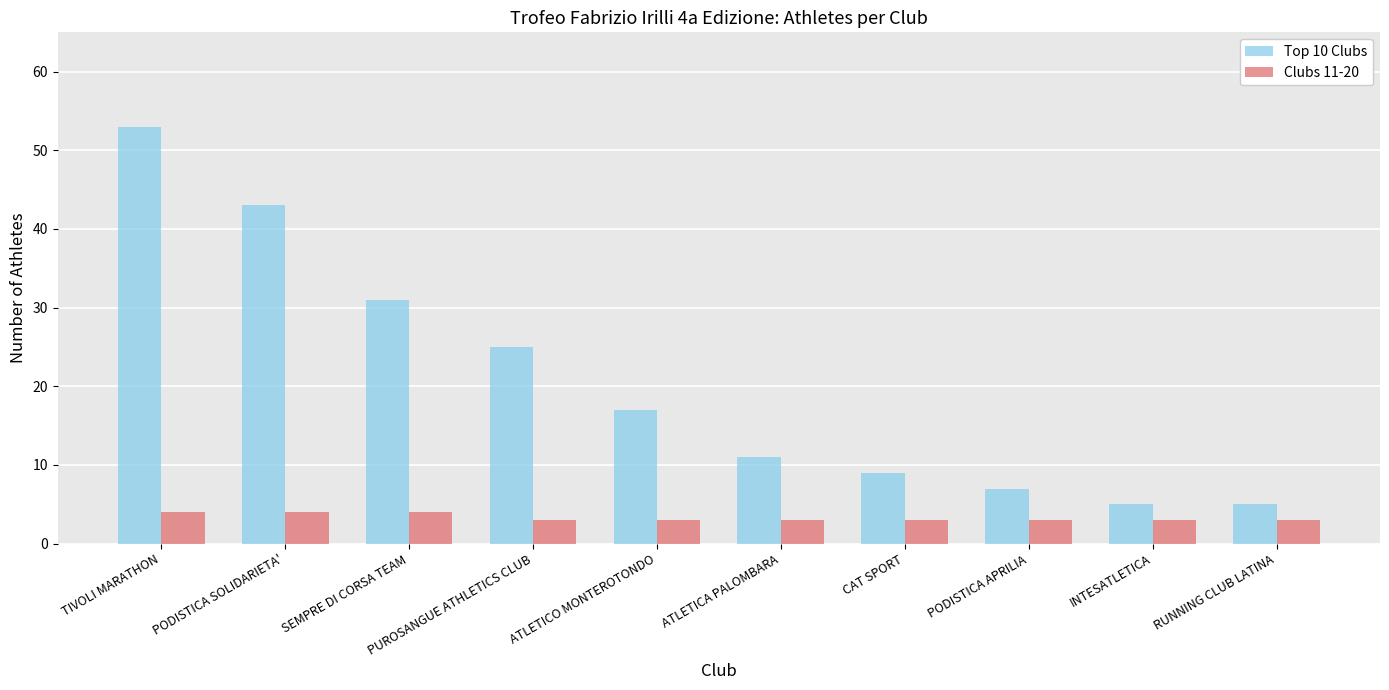

What value does the Clubs 11-20 series have at RUNNING CLUB LATINA?

3